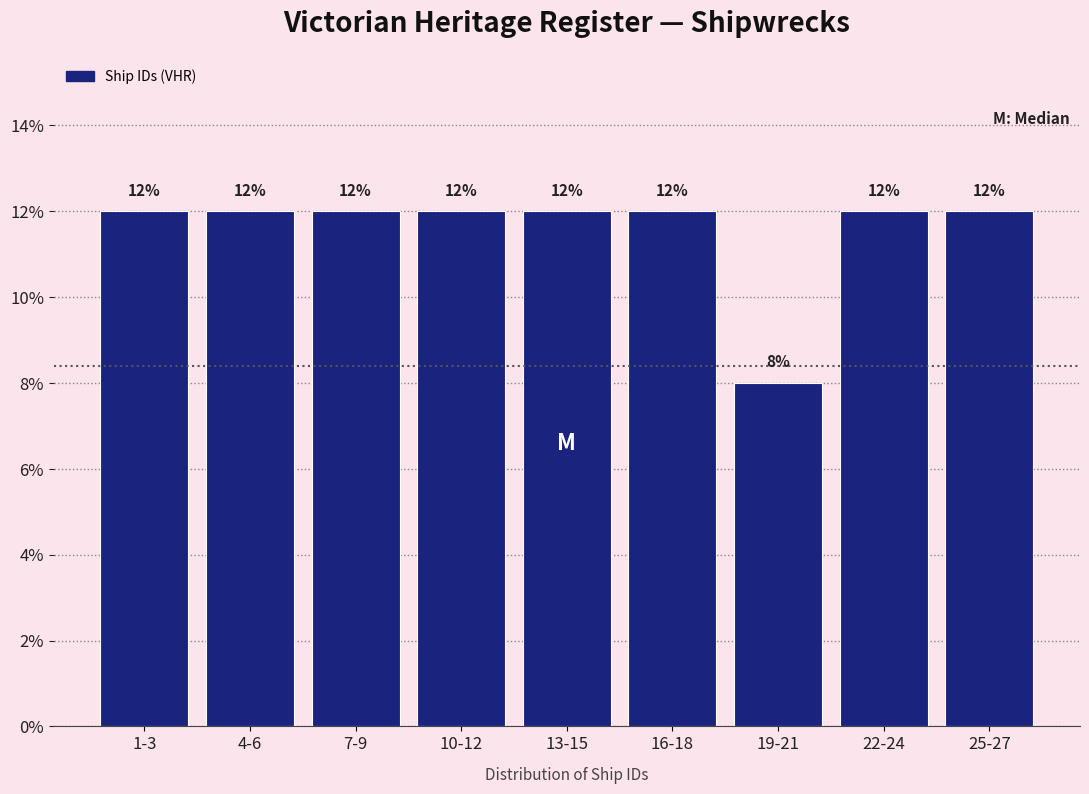

Reading left to right, transcribe all the data shown in this chart.

1-3=12	4-6=12	7-9=12	10-12=12	13-15=12	16-18=12	19-21=8	22-24=12	25-27=12